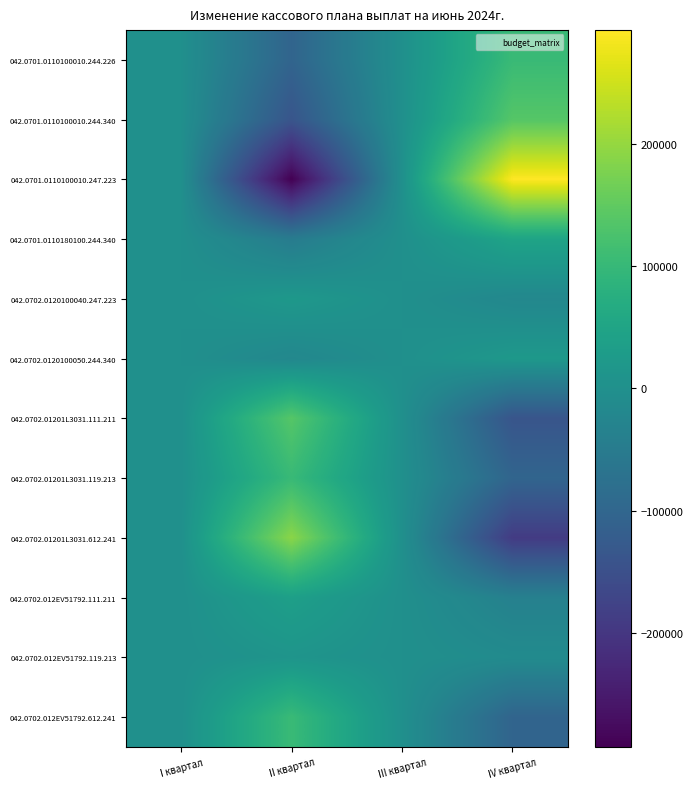

What is the difference between the highest and lowest values at II квартал?

483071.5